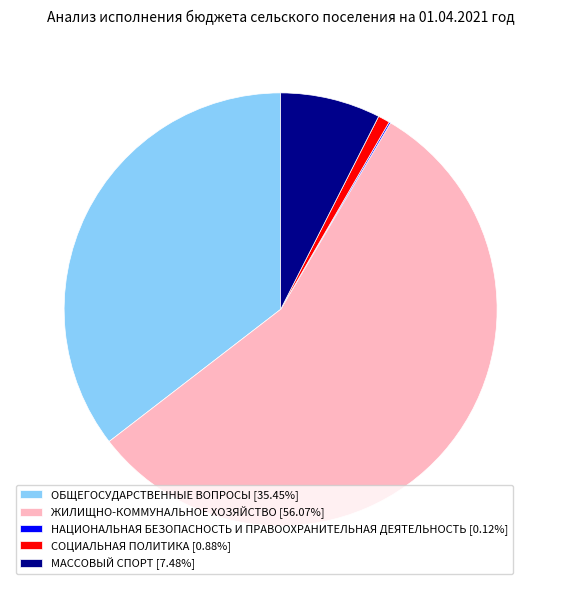

Is it true that ОБЩЕГОСУДАРСТВЕННЫЕ ВОПРОСЫ is 35% of the pie?

True